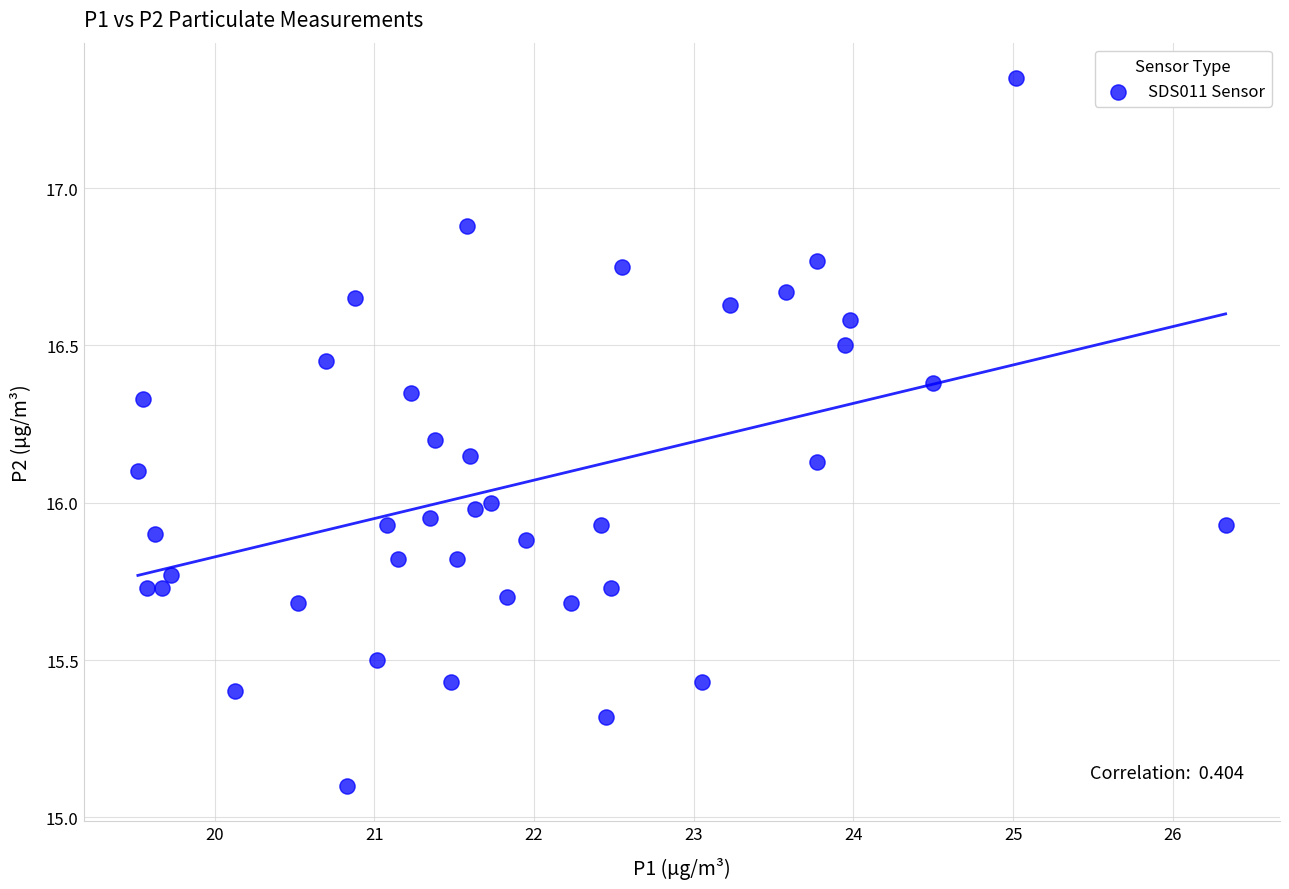

What is the range of X values (max minus min)?

6.8